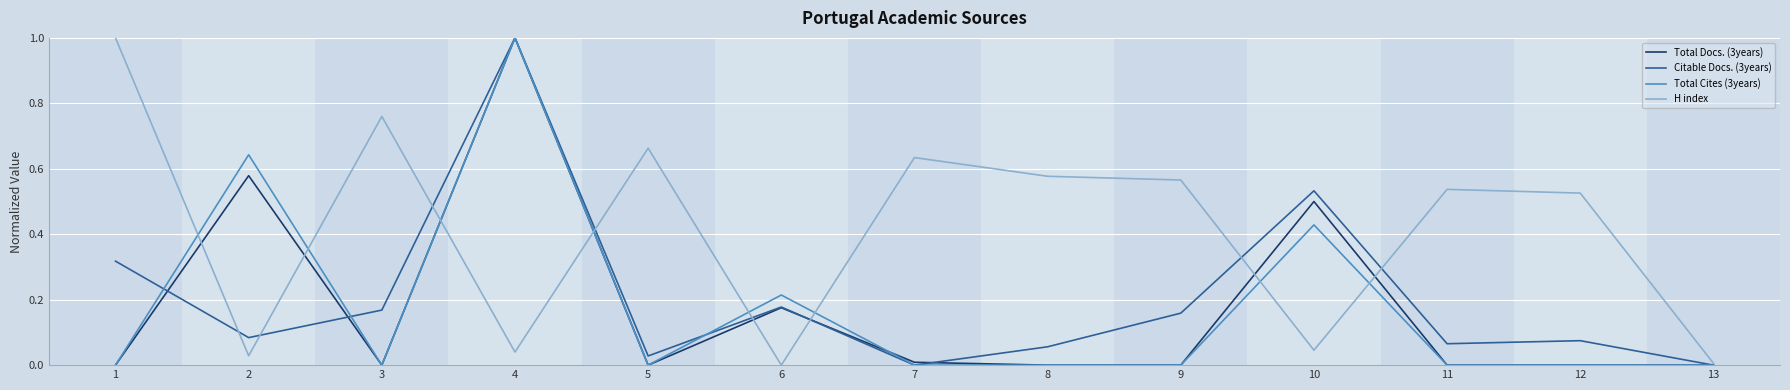

Does the chart display data point markers on the line(s)?

No